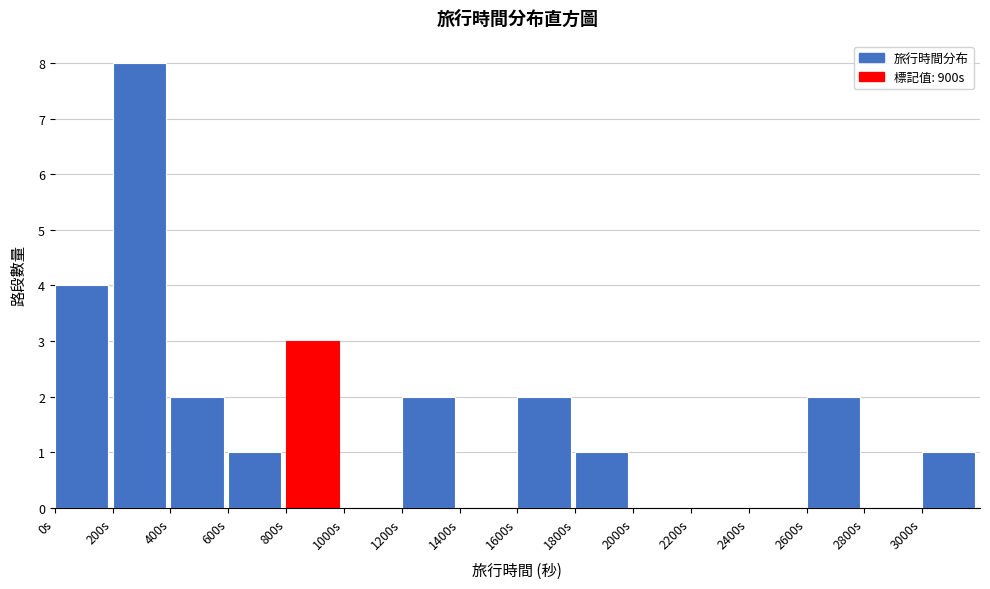

Reading left to right, list every bar in this chart as the range it spans on the x-axis followed by its height. The values are not printed on the chart, so give them approximately, as read against the axis.

0 to 200: 4
200 to 400: 8
400 to 600: 2
600 to 800: 1
800 to 1000: 3
1000 to 1200: 0
1200 to 1400: 2
1400 to 1600: 0
1600 to 1800: 2
1800 to 2000: 1
2000 to 2200: 0
2200 to 2400: 0
2400 to 2600: 0
2600 to 2800: 2
2800 to 3000: 0
3000 to 3200: 1